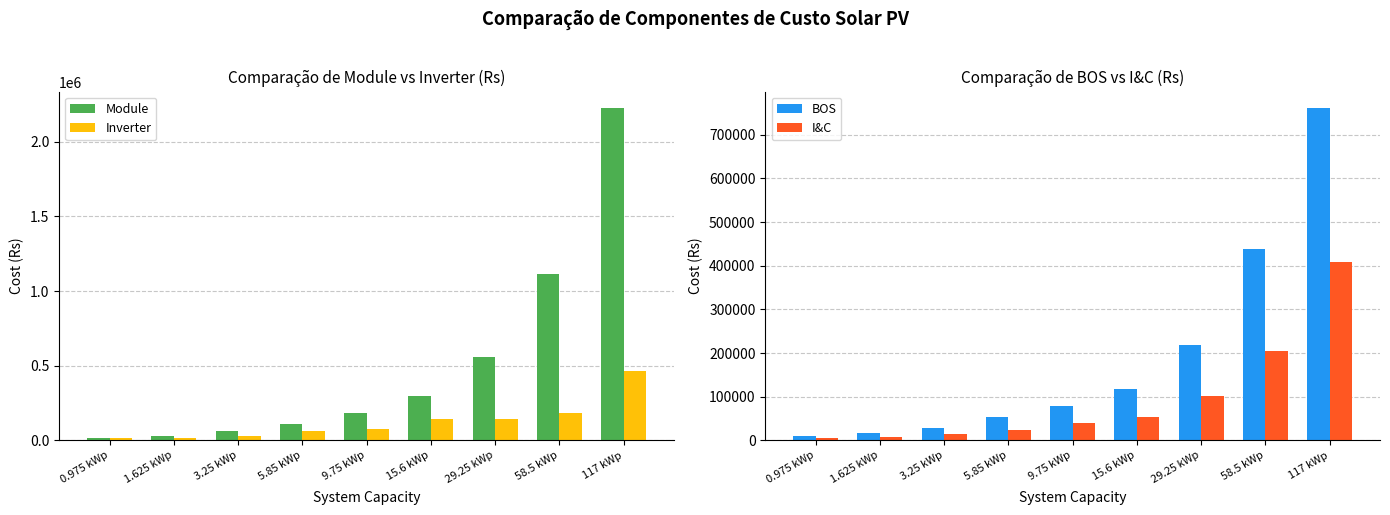

The value of BOS at 29.25 kWp is 219375. True or false?

True